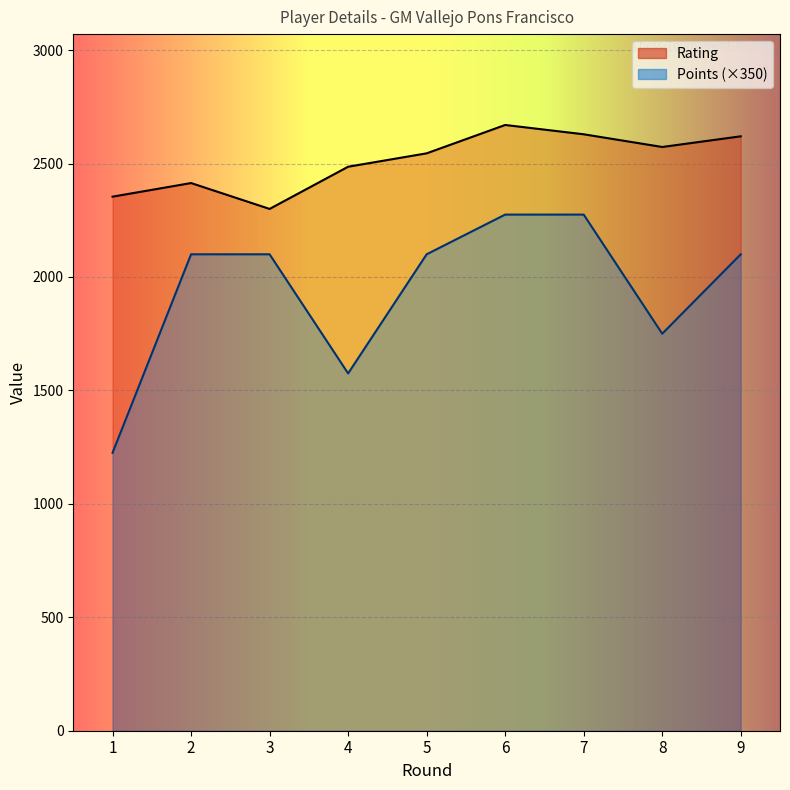

At which category does Rating reach its first local peak?

2